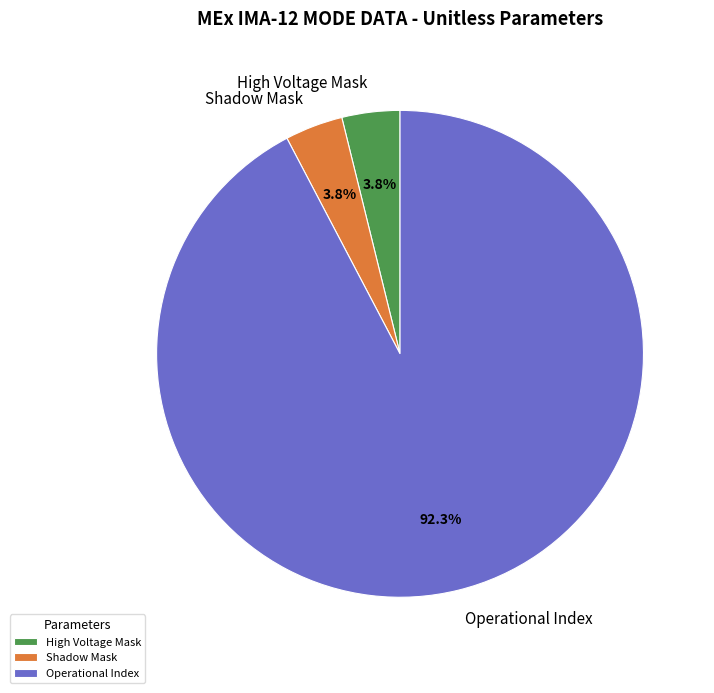

Which has a higher value, Operational Index or Shadow Mask?

Operational Index